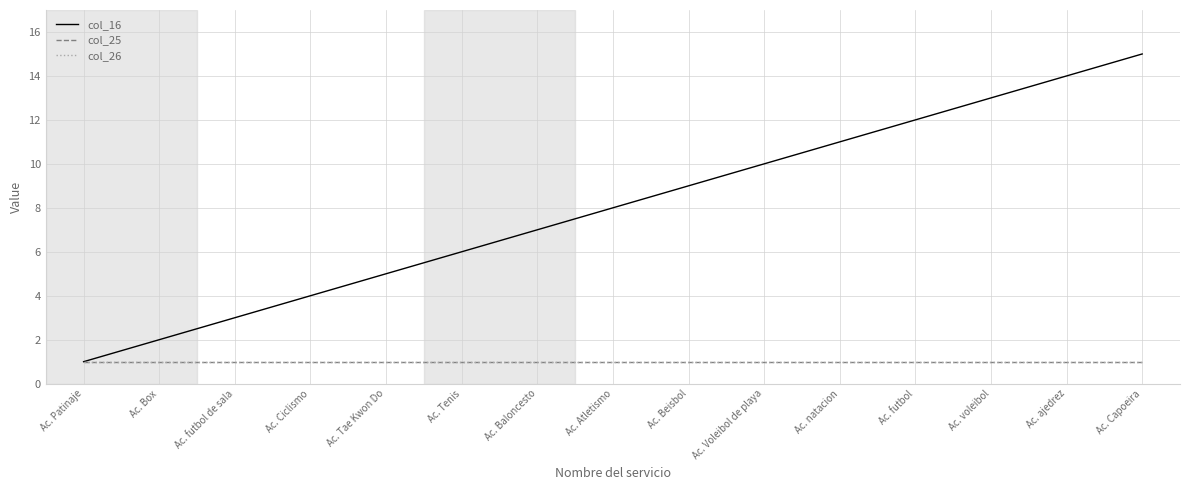

Rank the series at Ac. voleibol from lowest to highest value.

col_25, col_26, col_16